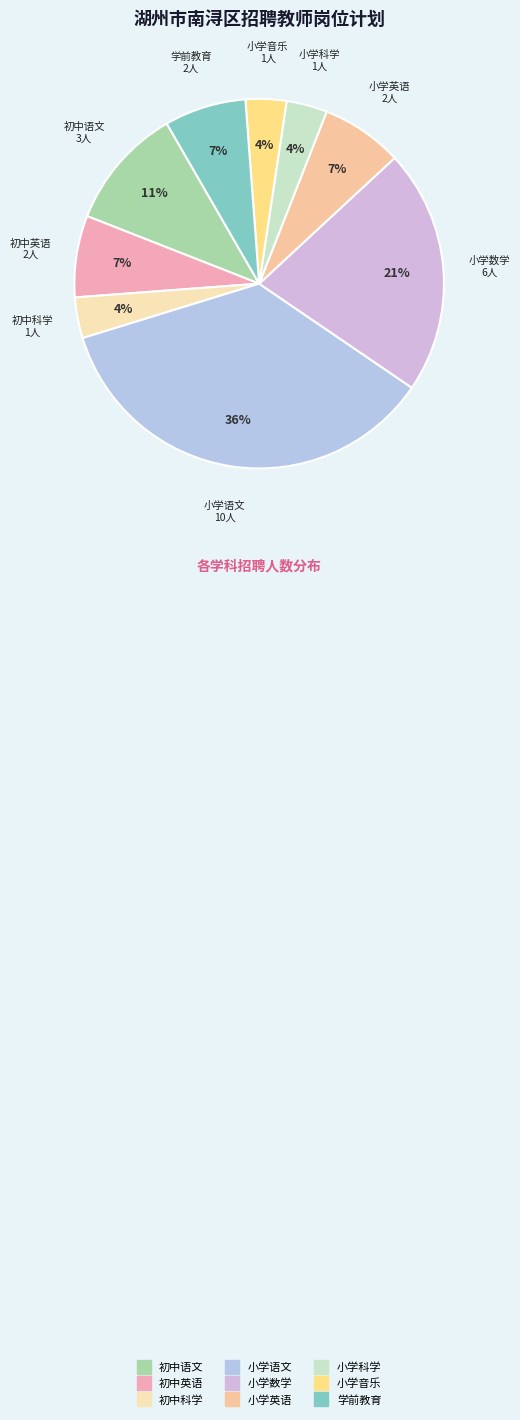

To the nearest percent, what is the average slice percentage?

11%